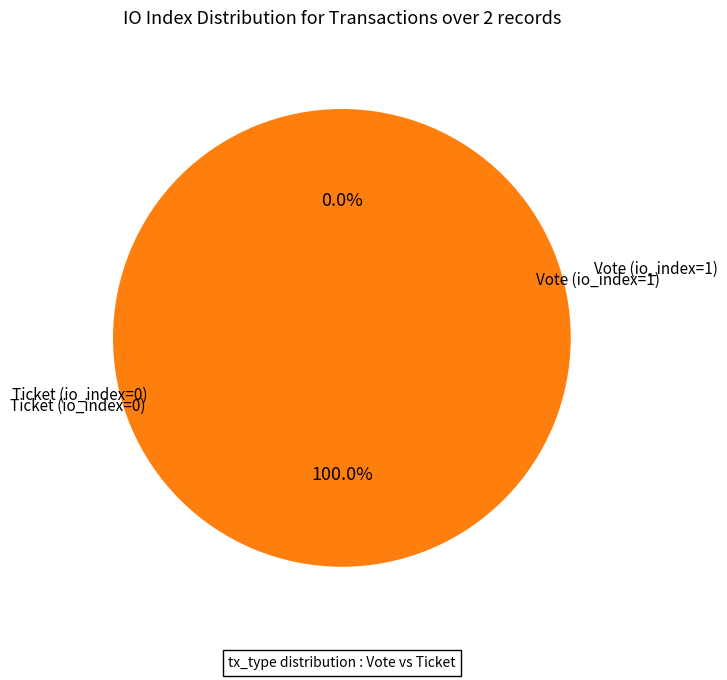

Which category has the biggest portion of the pie?

Vote (io_index=1)